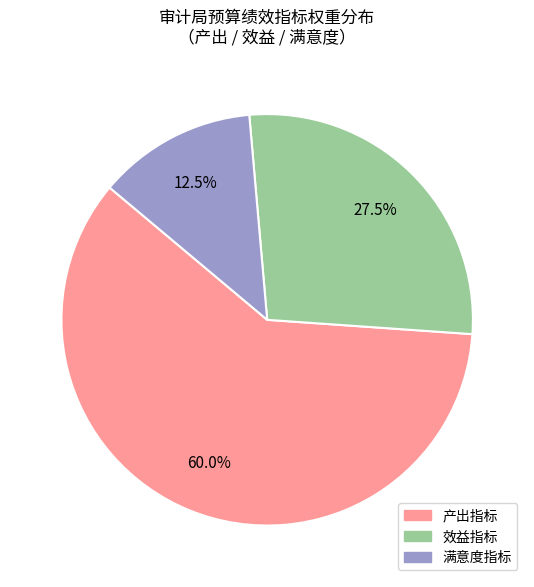

What is the ratio of the value at 产出指标 to the value at 满意度指标?

4.8